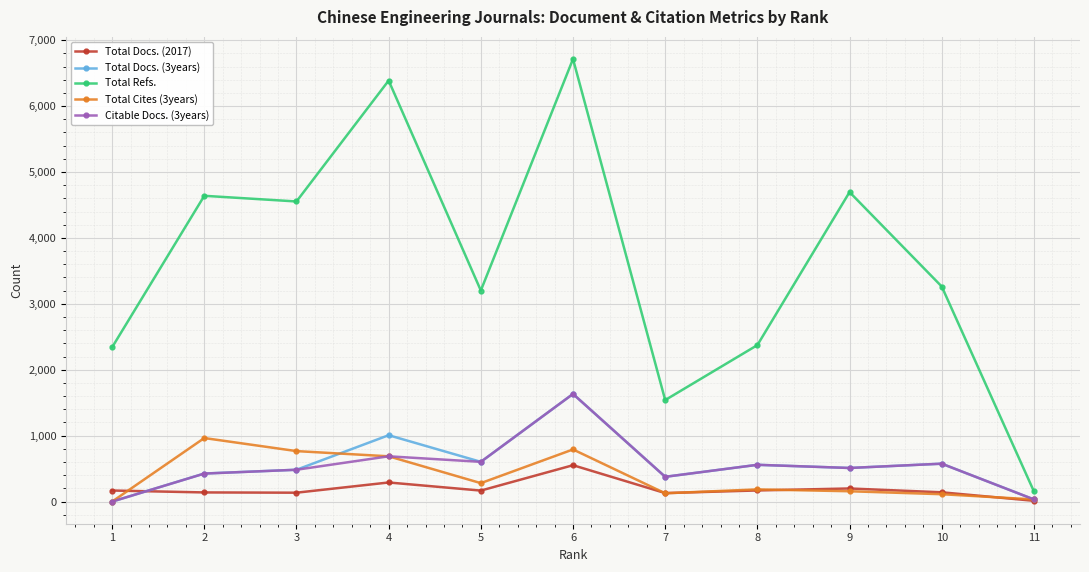

What is the sum of the Citable Docs. (3years) values at 8 and 11?

591